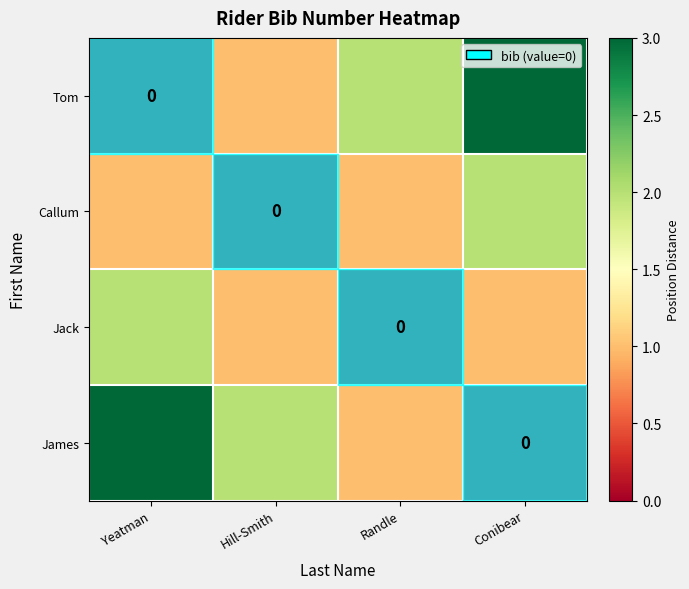

How many distinct data groups are displayed?

4